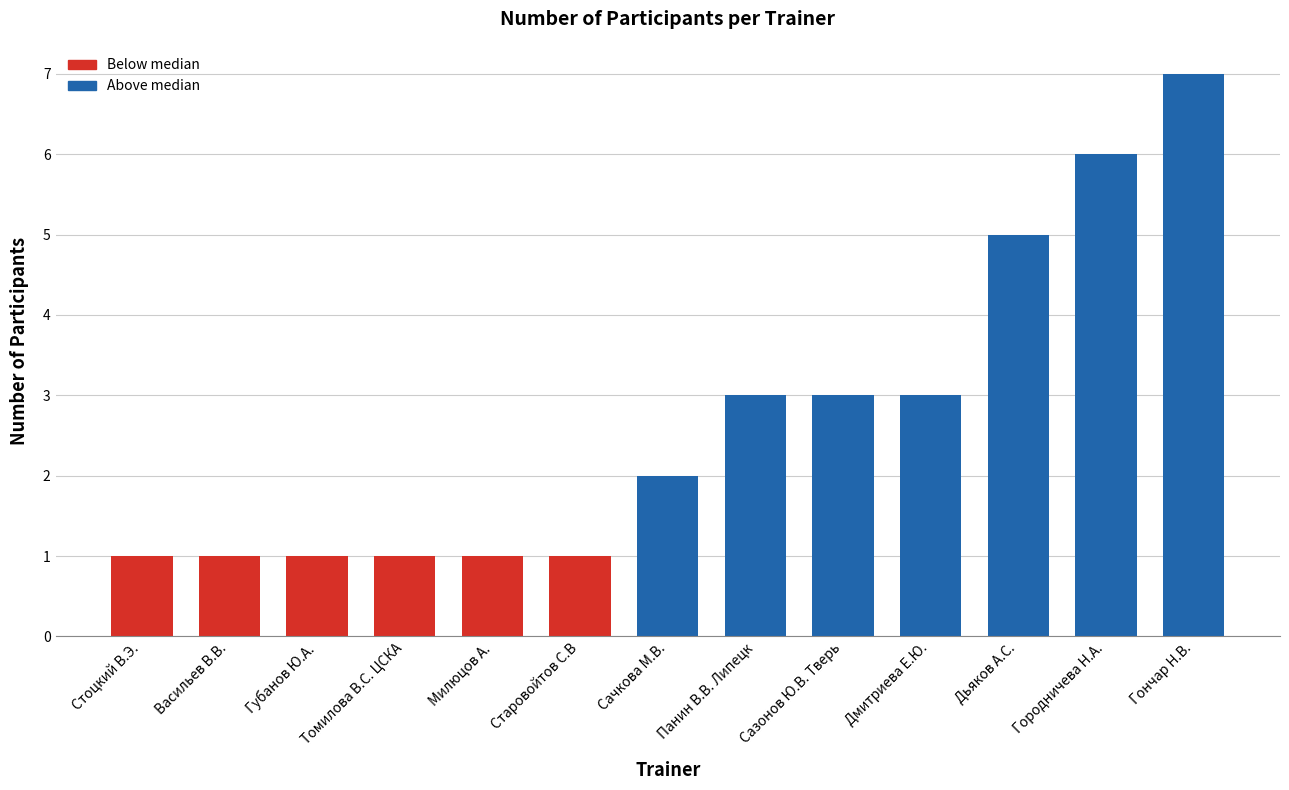

What is the value of the 13th bar from the left?

7